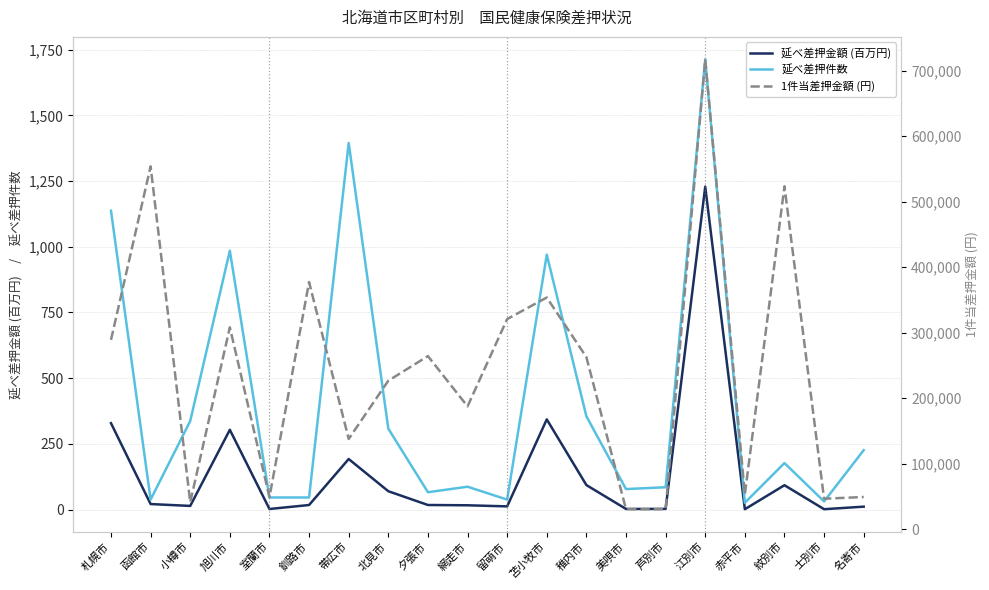

Where is the first local minimum for 延べ差押金額 (百万円)?

小樽市